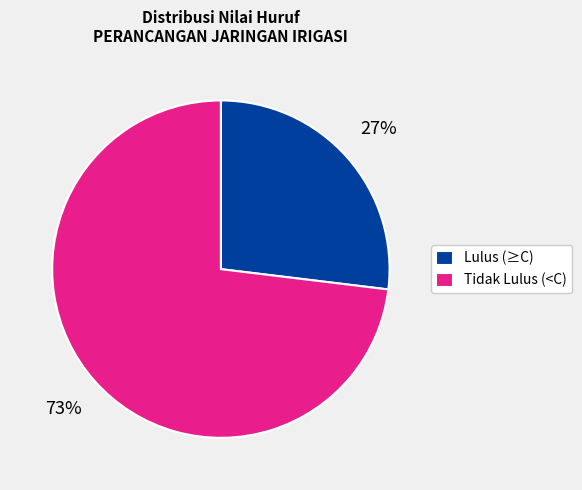

Which slice is the smallest?

Lulus (≥C)